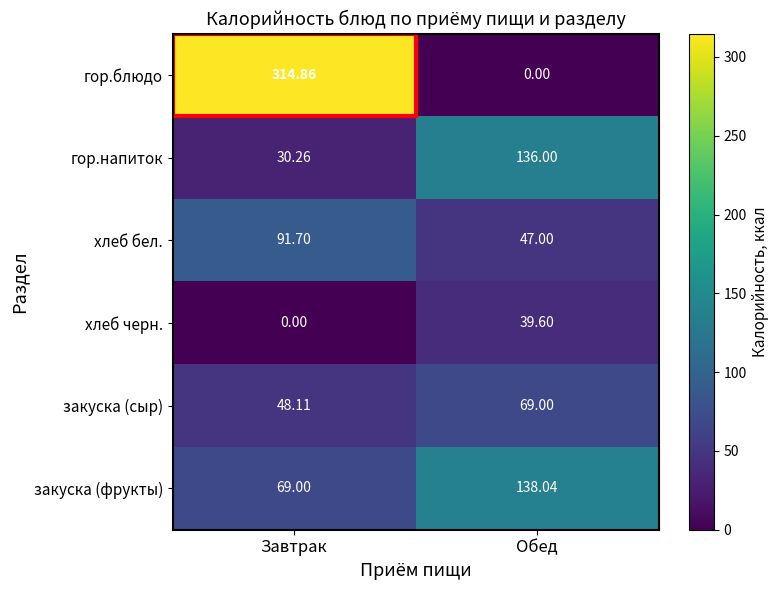

How many values in the хлеб бел. series exceed 91?

1